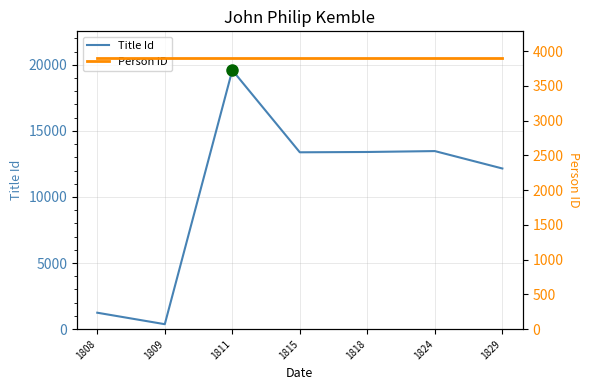

Which series has the widest spread of values?

Title Id